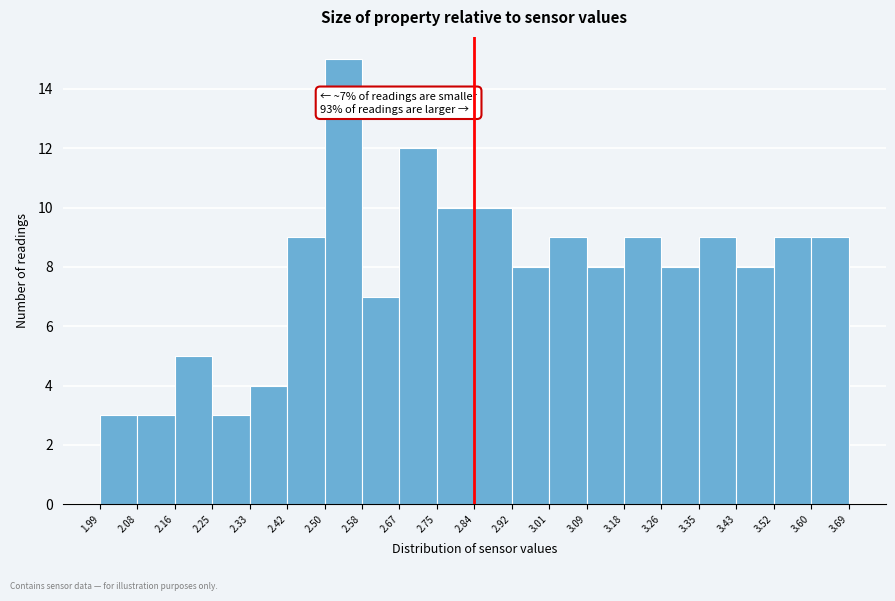

Over which range of the x-axis is the bar tallest?

2.50 to 2.58